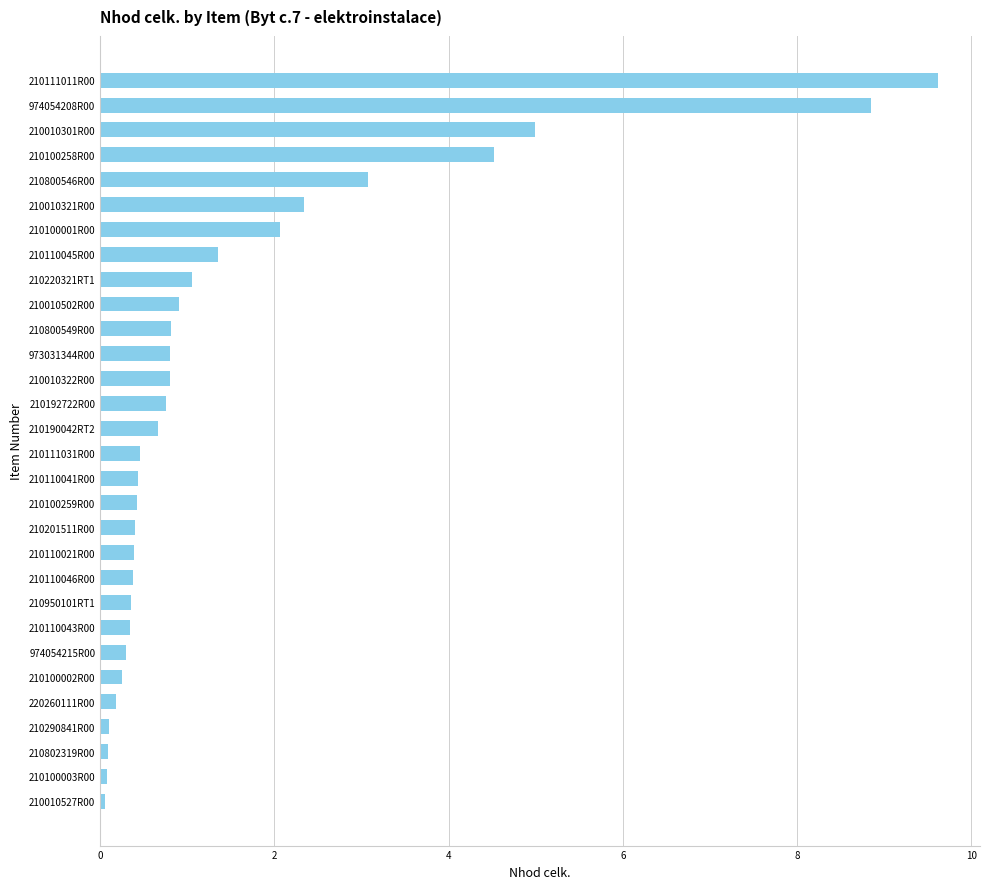

What is the value of the 19th bar from the top?

0.4